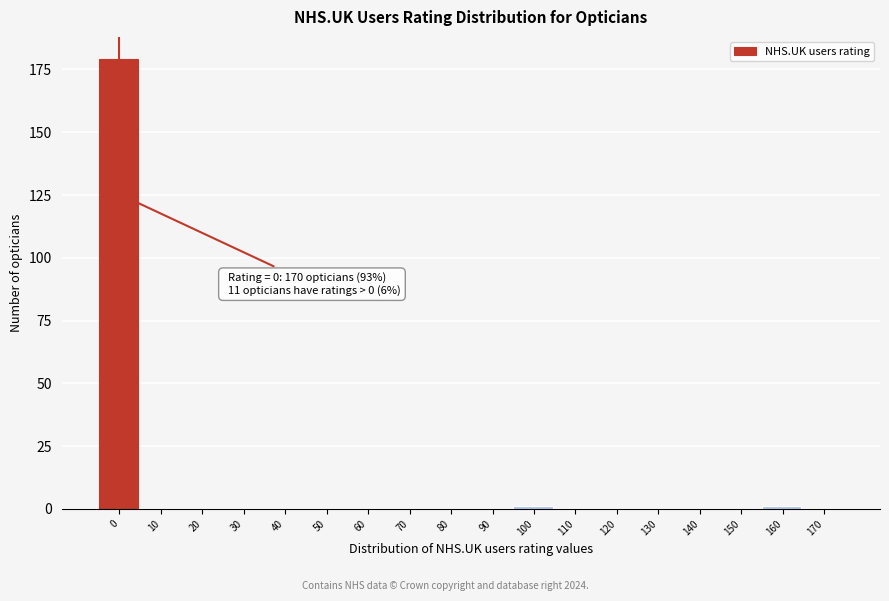

Reading right to left, transcribe all the data shown in this chart.

170=0	160=1	150=0	140=0	130=0	120=0	110=0	100=1	90=0	80=0	70=0	60=0	50=0	40=0	30=0	20=0	10=0	0=179